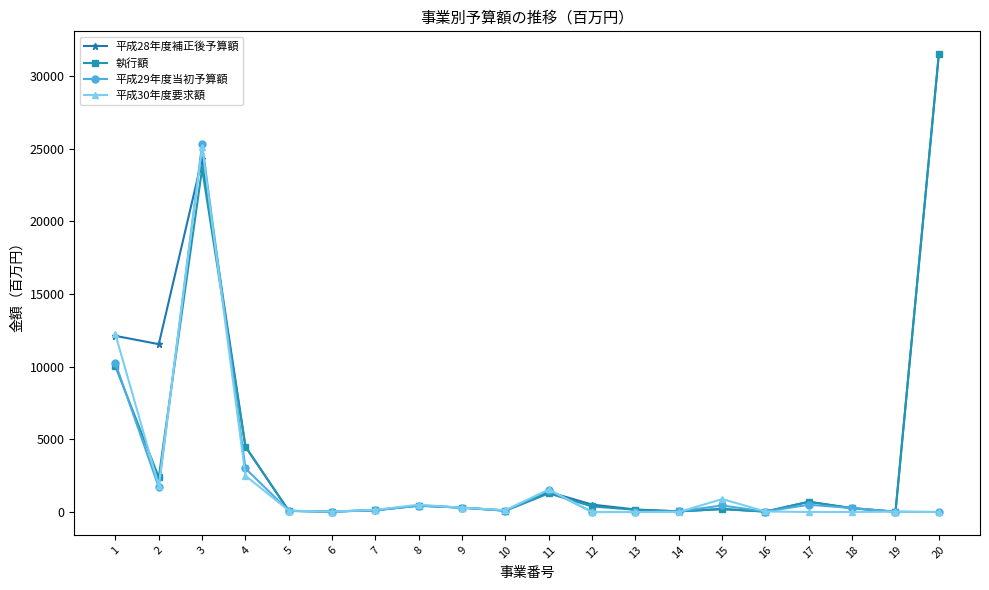

At which category does 執行額 reach its first local peak?

3